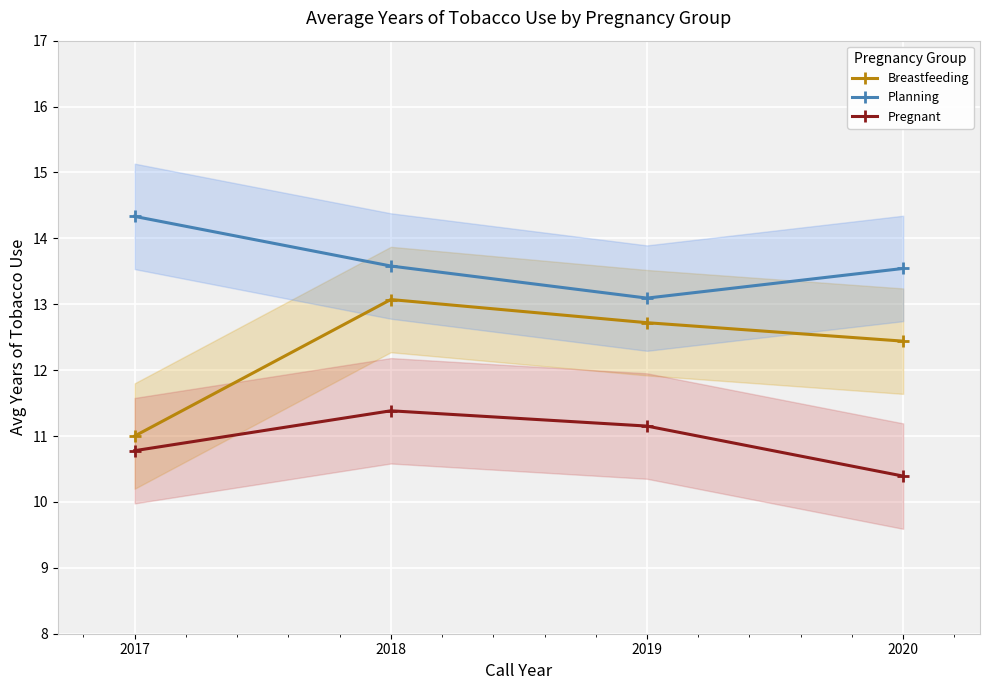

Count the number of data series in this chart.

3